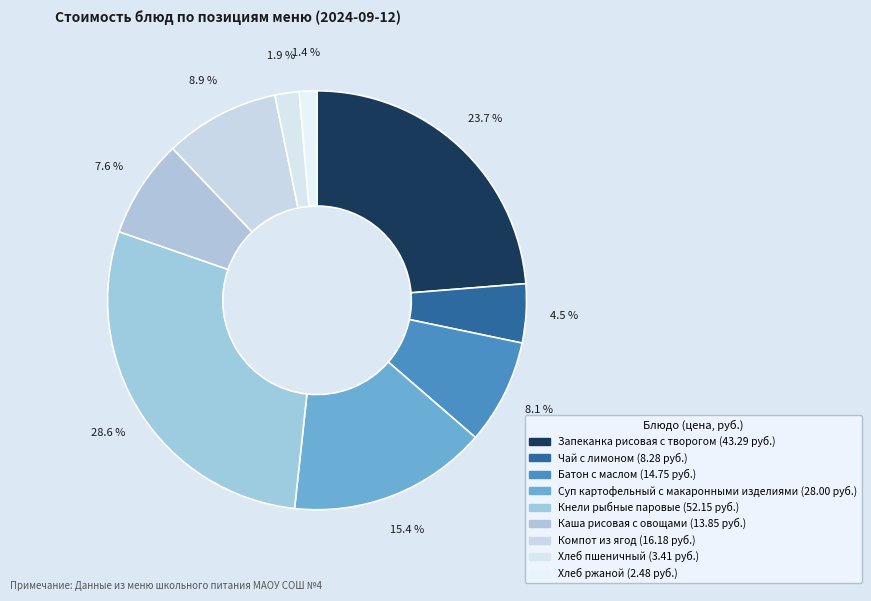

Count the number of slices in the pie.

9